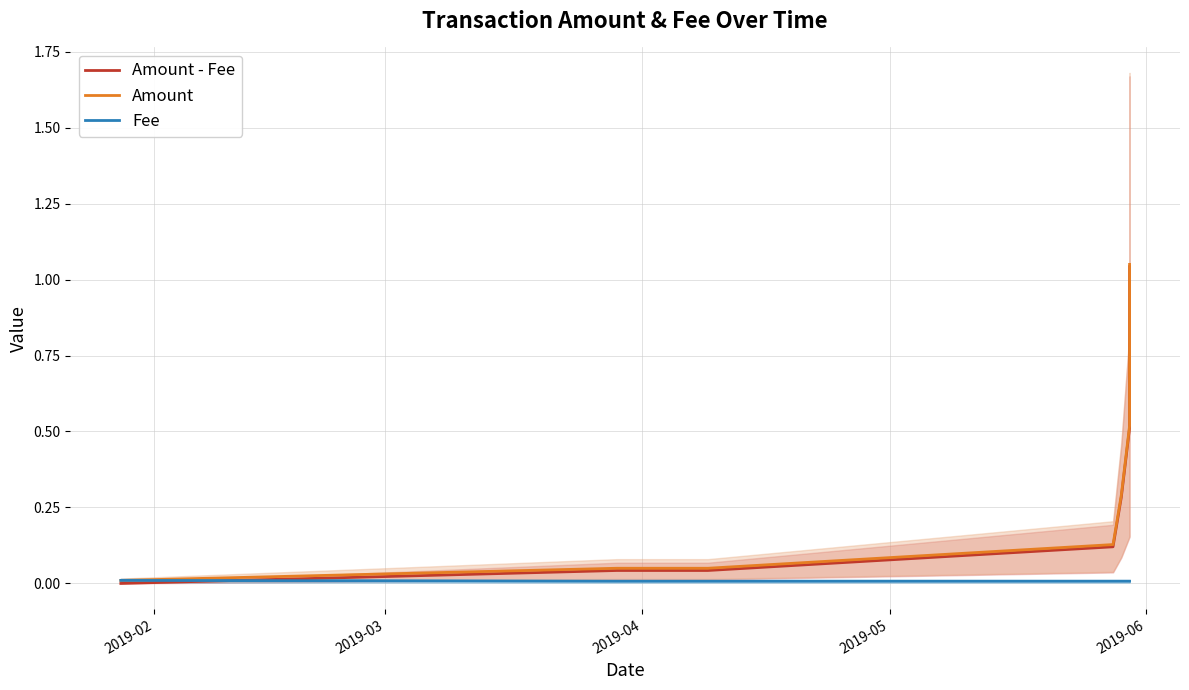

Reading left to right, transcribe all the data shown in this chart.

Amount - Fee: 0.0	0.0	0.0	0.0	0.1	0.3	0.5	1.0
Amount: 0.0	0.0	0.1	0.1	0.1	0.3	0.5	1.0
Fee: 0.0	0.0	0.0	0.0	0.0	0.0	0.0	0.0